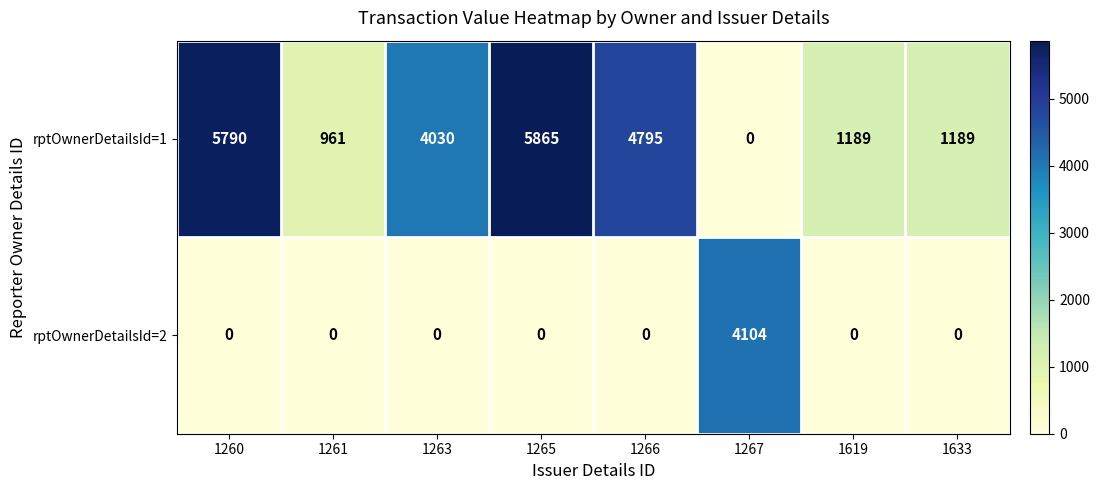

What is the maximum value shown in the chart?

5865